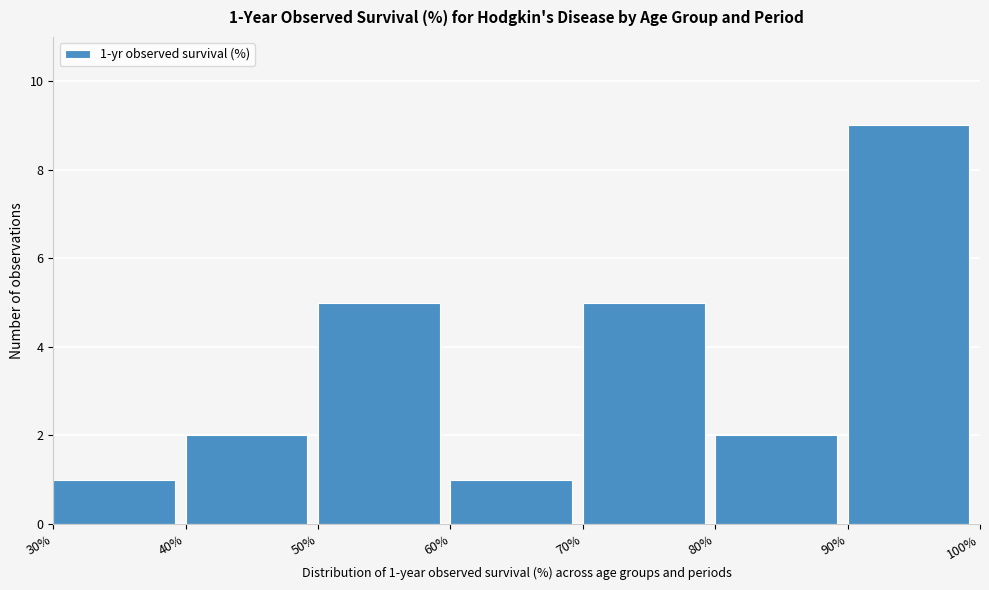

Over which range of the x-axis is the bar tallest?

90% to 100%